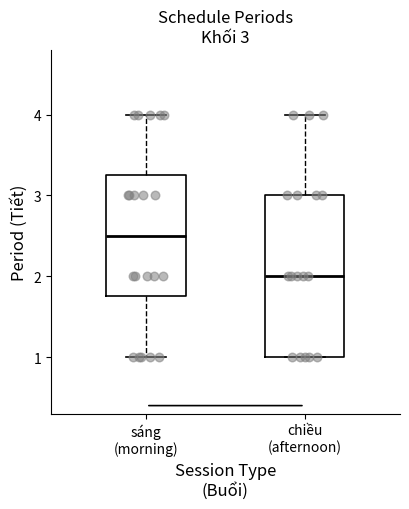

Which box has the highest median line?

sáng (morning)